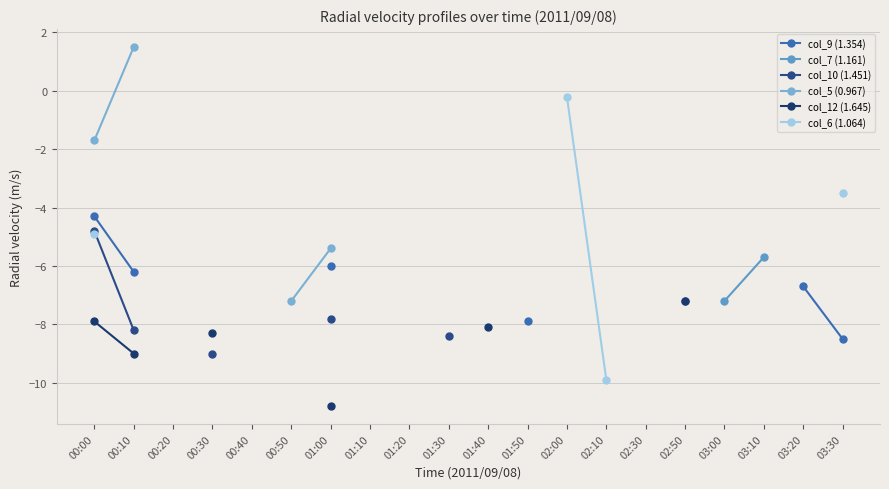

What are all the series names shown in the legend?

col_9 (1.354), col_7 (1.161), col_10 (1.451), col_5 (0.967), col_12 (1.645), col_6 (1.064)